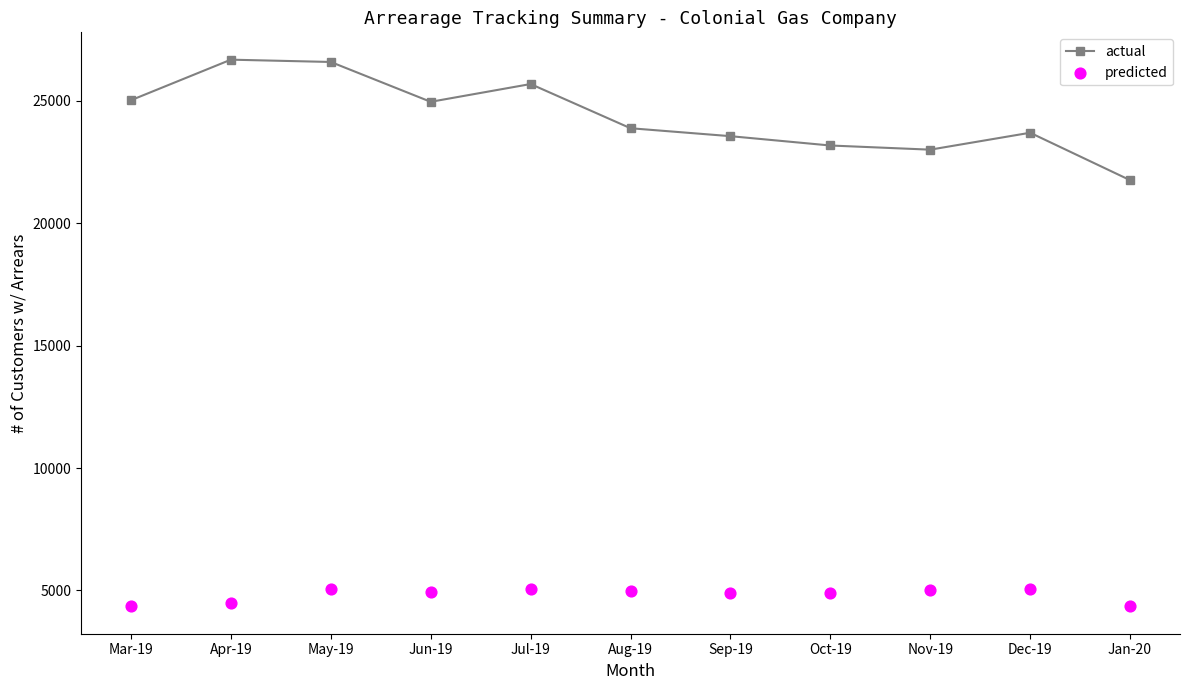

Which series reaches the minimum Y coordinate?

predicted